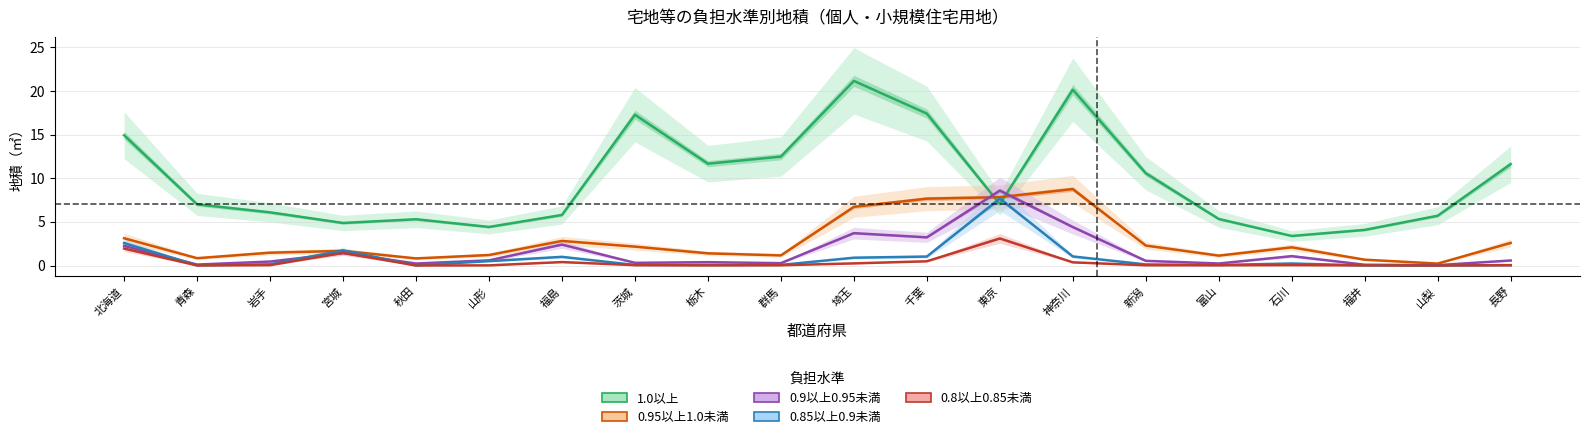

True or false: 0.8以上0.85未満 and 1.0以上 cross at least once.

False